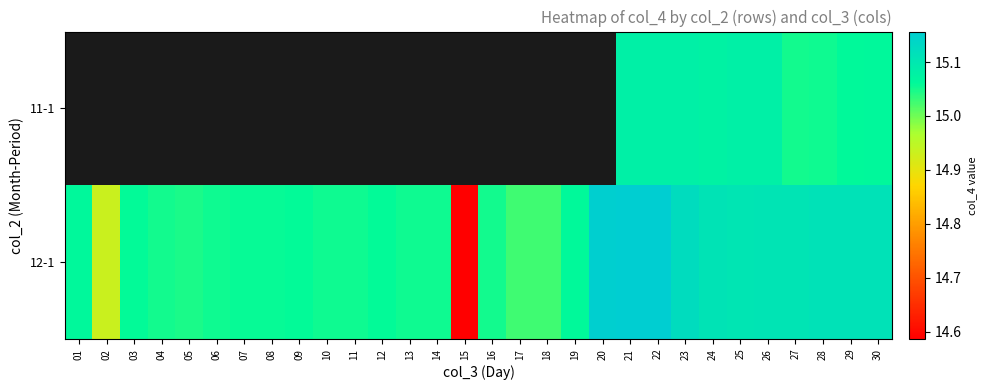

Which has a higher value, 14 or 25?

25